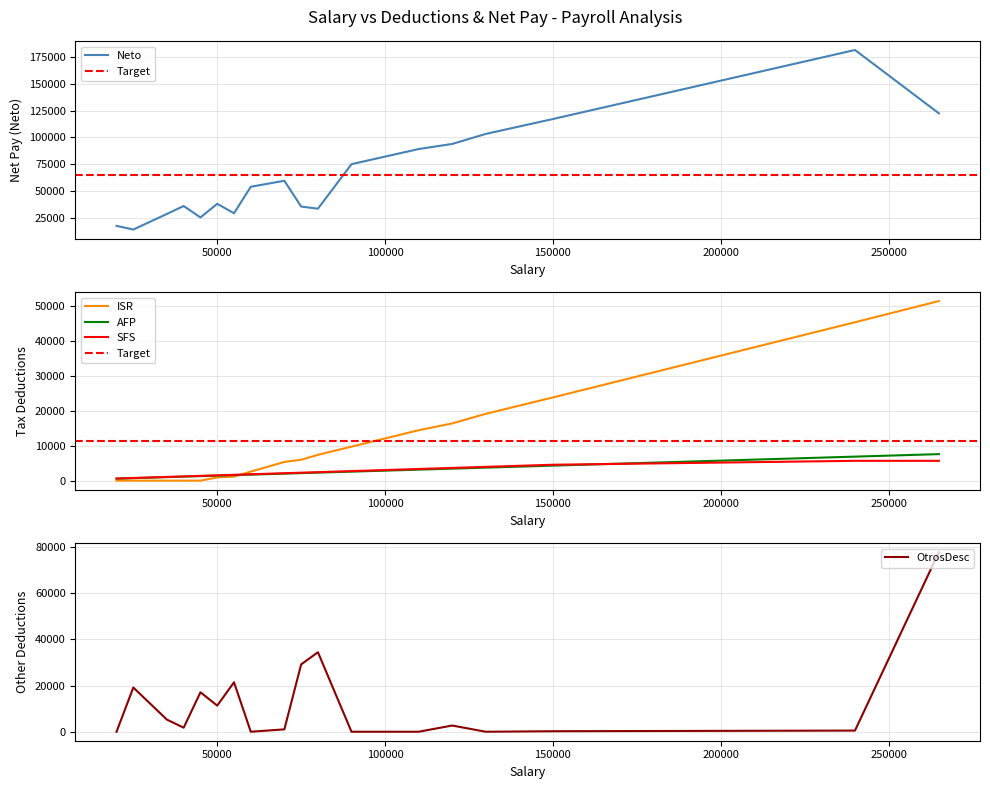

Is the value of AFP at 150000 greater than the value of ISR at 50000?

Yes